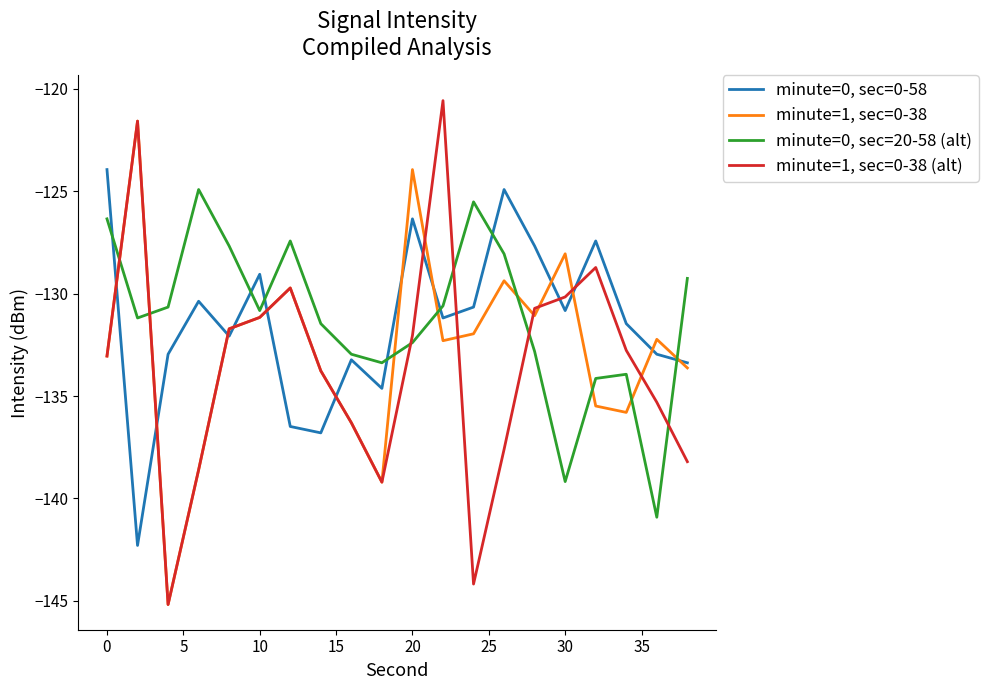

What is the lowest value of the minute=0, sec=20-58 (alt) series?

-140.9